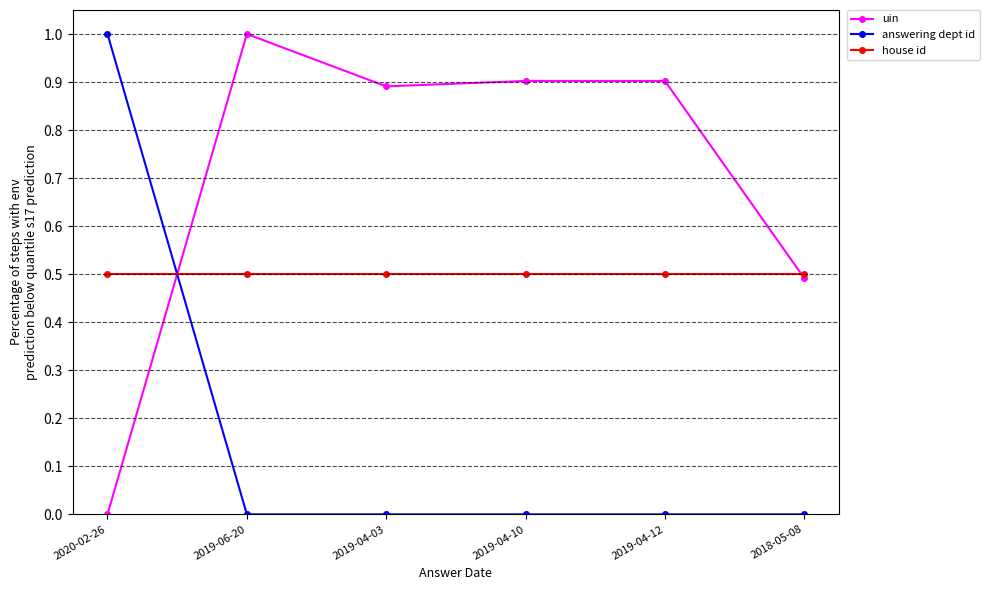

Which series changed the most between 2019-06-20 and 2019-04-03?

uin